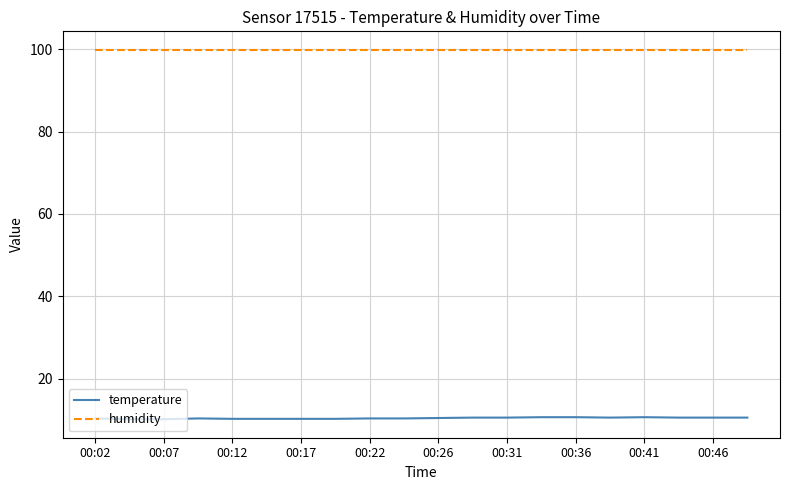

Which series has the largest total across all categories?

humidity